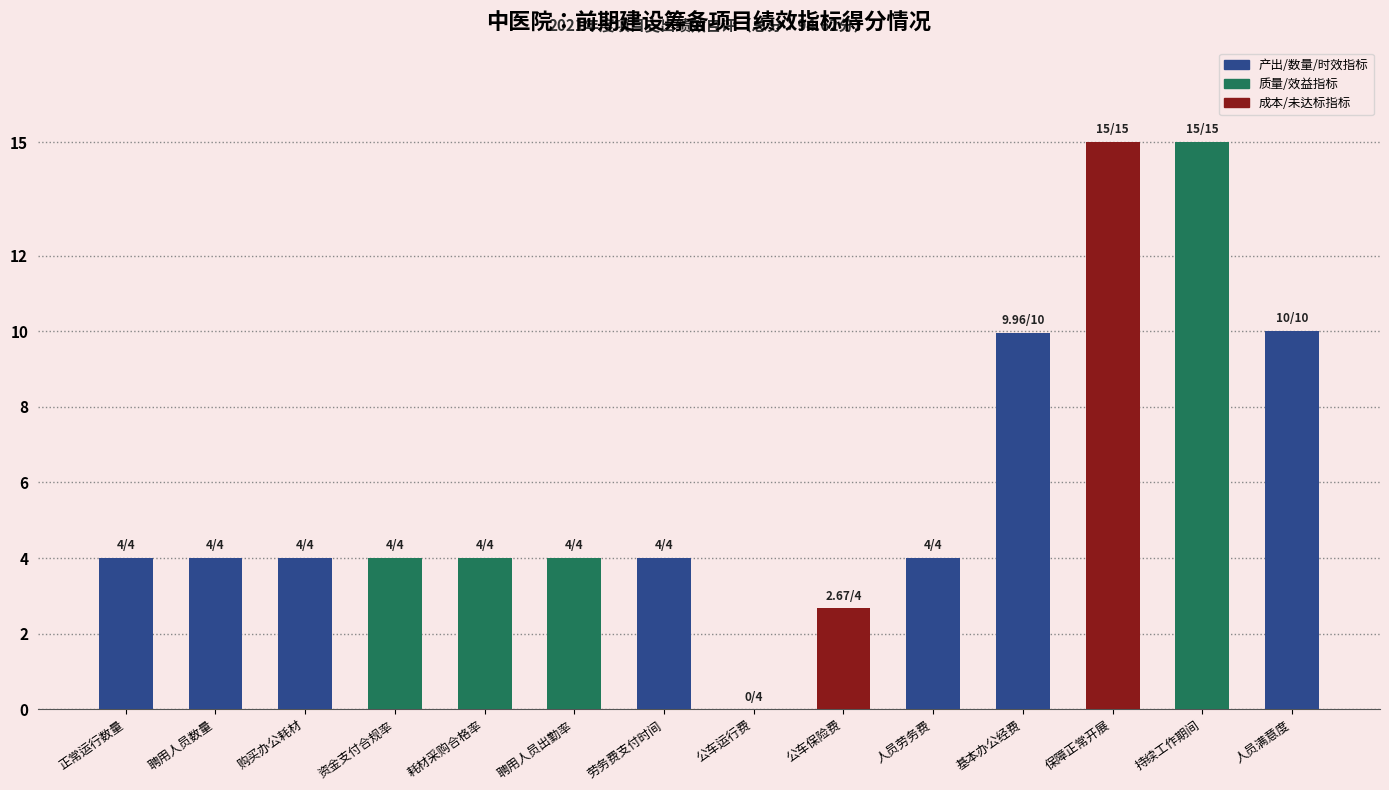

How many values are above zero?

13